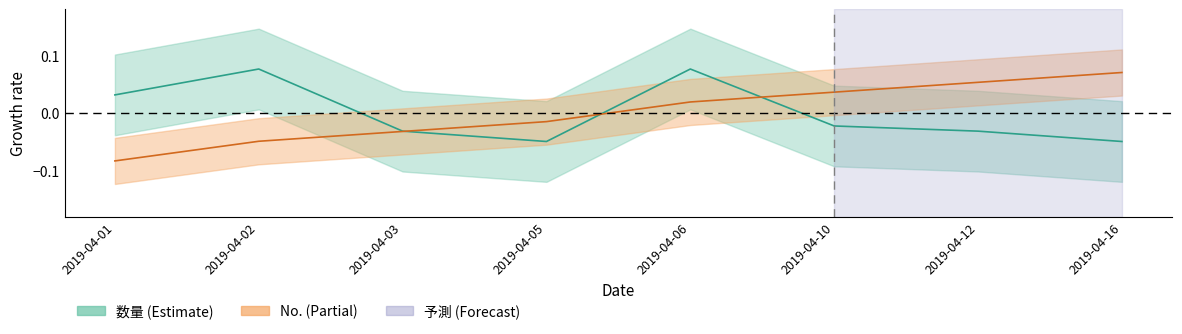

The value of No. at 2019-04-16 is 0.1. True or false?

True